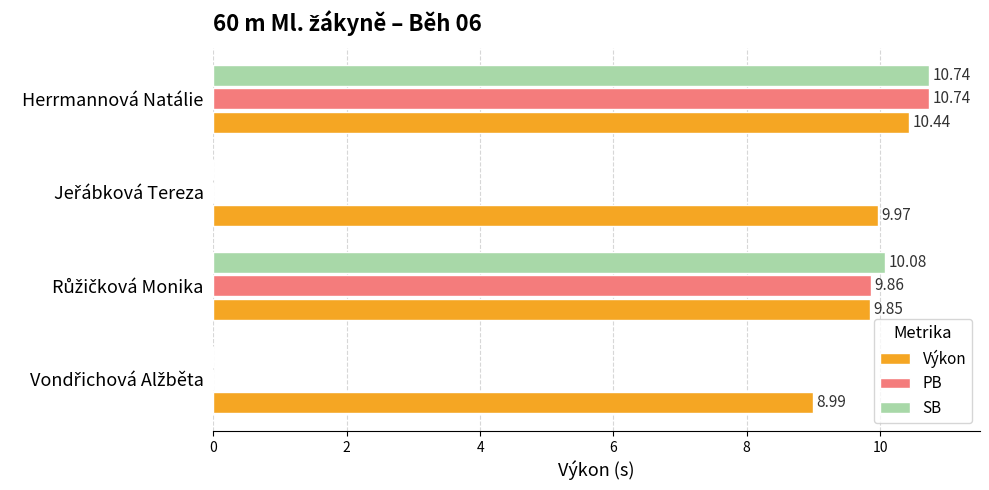

At which label does Výkon reach its peak?

Herrmannová Natálie